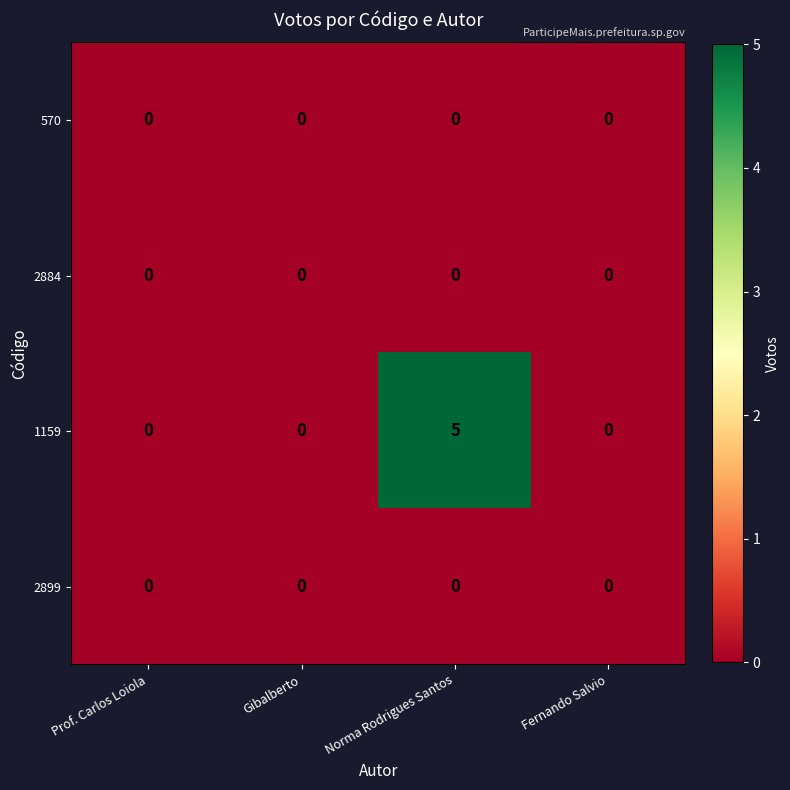

At how many categories does at least one series exceed 2?

1